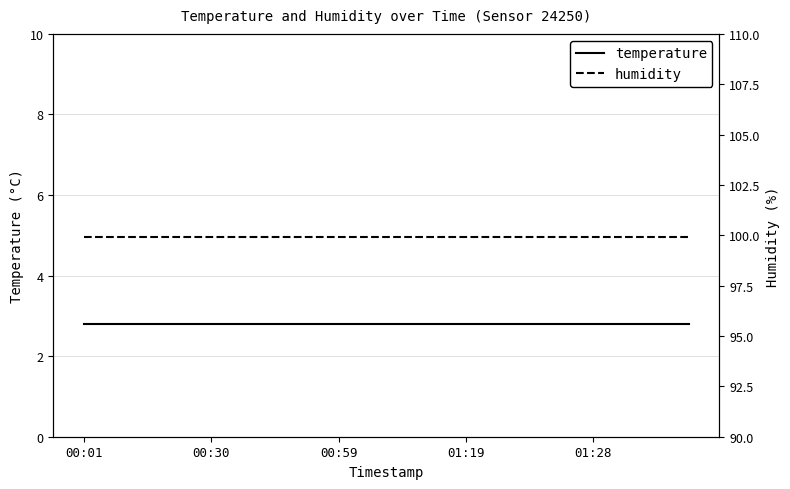

True or false: humidity and temperature cross at least once.

False